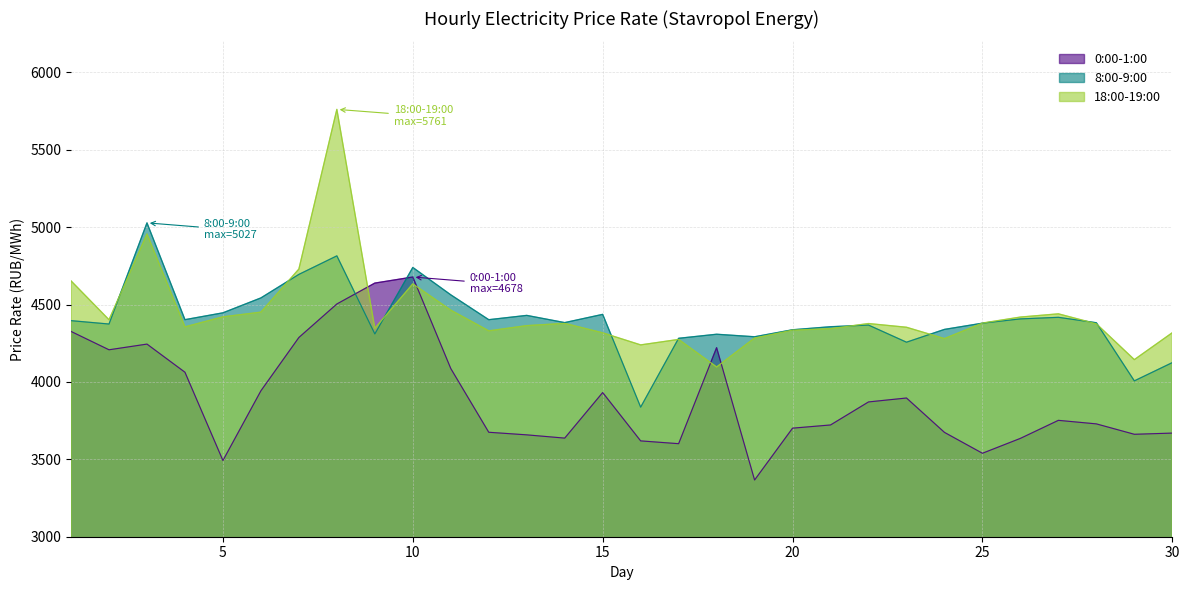

Reading left to right, extract all data points from this chart.

0:00-1:00: 1=4326.1	2=4207.6	3=4244.3	4=4062.5	5=3492.2	6=3942.6	7=4287.0	8=4503.5	9=4638.4	10=4677.7	11=4086.4	12=3674.8	13=3658.0	14=3637.0	15=3931.4	16=3619.0	17=3601.0	18=4221.1	19=3366.4	20=3701.2	21=3721.9	22=3870.7	23=3896.1	24=3674.0	25=3539.1	26=3635.3	27=3751.8	28=3728.9	29=3661.7	30=3669.4
8:00-9:00: 1=4395.8	2=4374.0	3=5027.5	4=4402.2	5=4446.4	6=4542.7	7=4694.6	8=4814.4	9=4309.9	10=4739.4	11=4562.6	12=4402.0	13=4429.8	14=4383.2	15=4436.4	16=3837.0	17=4281.8	18=4308.1	19=4291.8	20=4337.0	21=4356.6	22=4367.2	23=4256.6	24=4339.3	25=4379.5	26=4407.1	27=4417.3	28=4382.3	29=4006.8	30=4124.8
18:00-19:00: 1=4652.8	2=4401.8	3=4955.7	4=4355.7	5=4420.4	6=4450.9	7=4729.1	8=5760.6	9=4346.7	10=4633.6	11=4463.8	12=4330.0	13=4363.7	14=4378.3	15=4317.2	16=4239.2	17=4274.6	18=4096.6	19=4283.8	20=4334.9	21=4344.0	22=4377.2	23=4353.1	24=4279.9	25=4380.3	26=4419.0	27=4439.9	28=4375.5	29=4144.1	30=4317.9